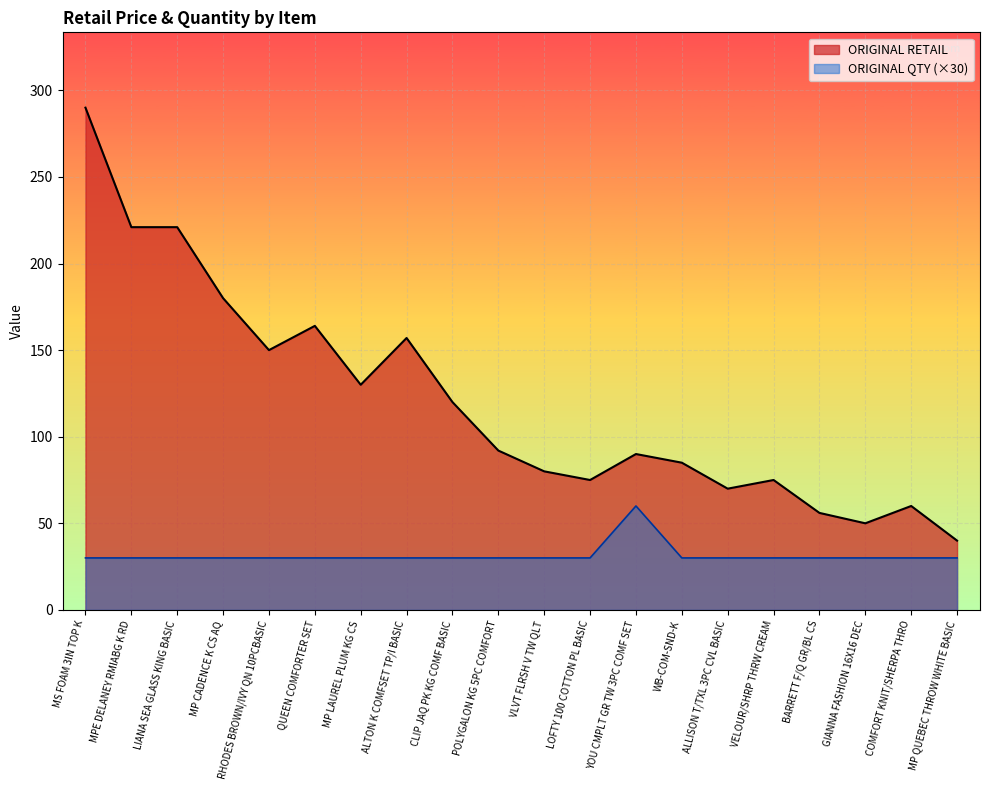

At which category is the sum across all series the highest?

MS FOAM 3IN TOP K